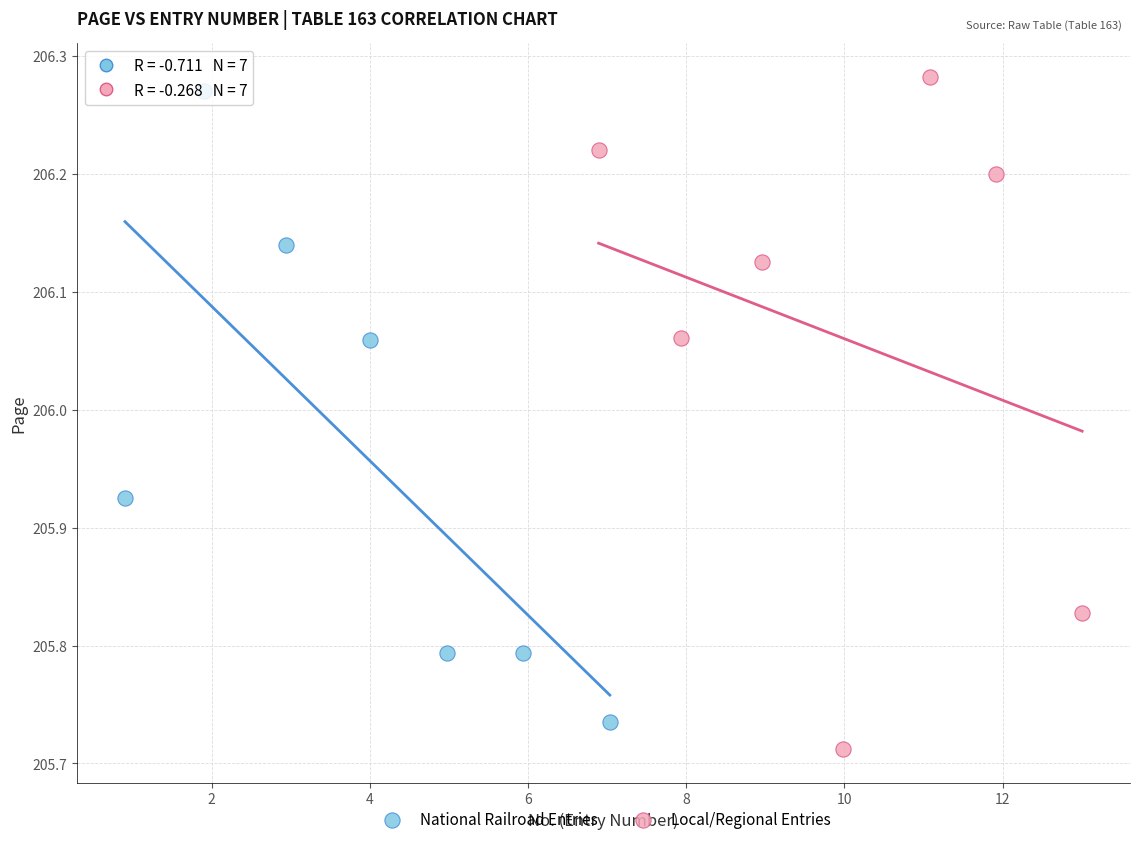

What are all the series names shown in the legend?

National Railroad Entries, Local/Regional Entries